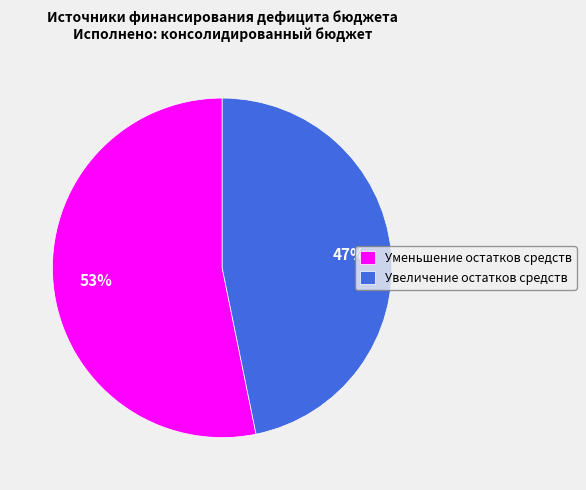

True or false: Уменьшение остатков средств accounts for 53% of the total.

True